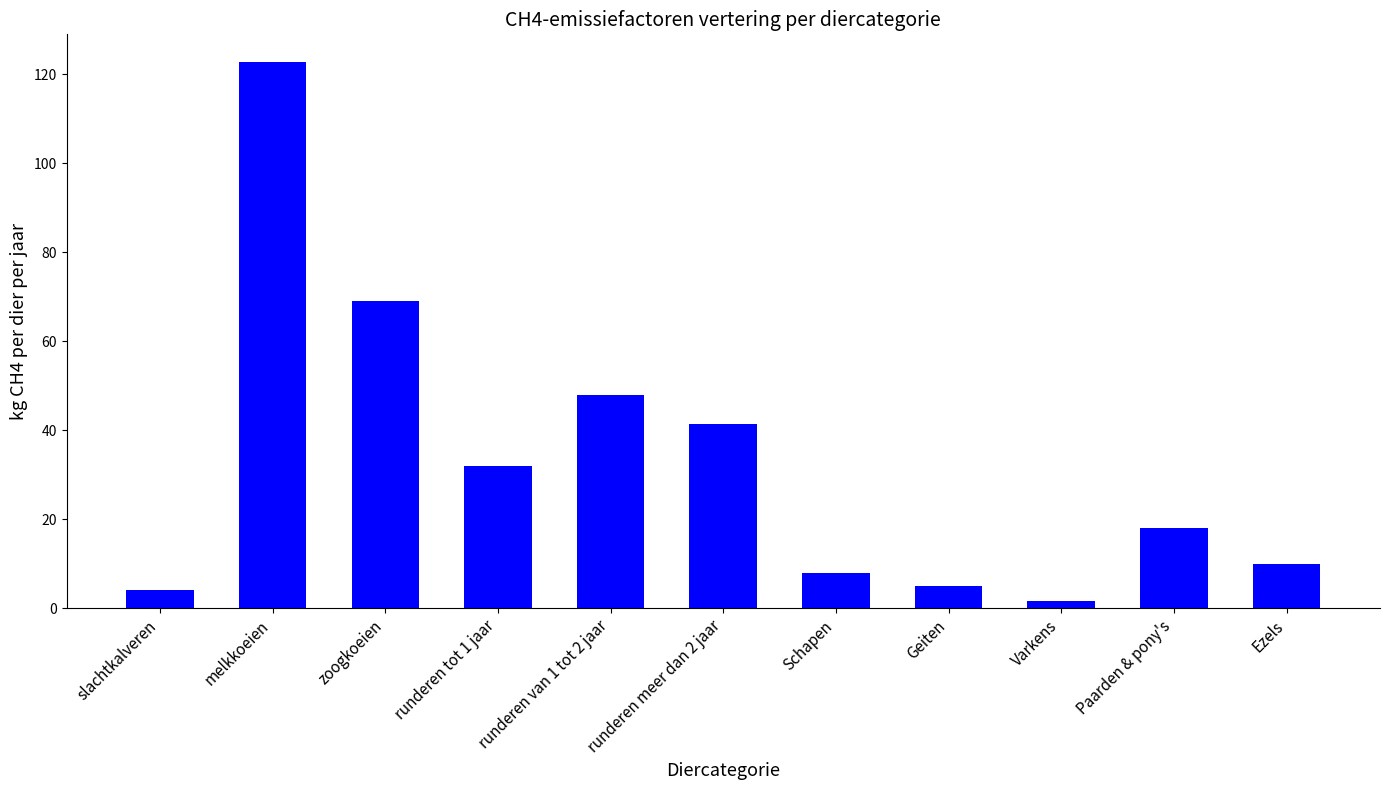

At which label is the value closest to 62?

zoogkoeien